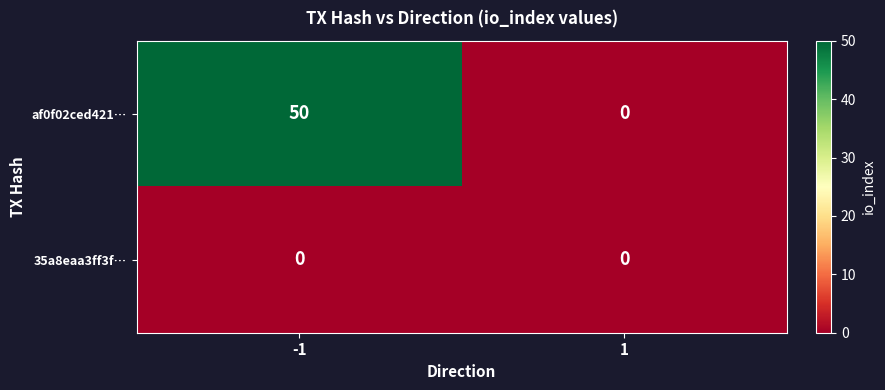

Is it true that af0f02ced421… equals 50 at -1?

True